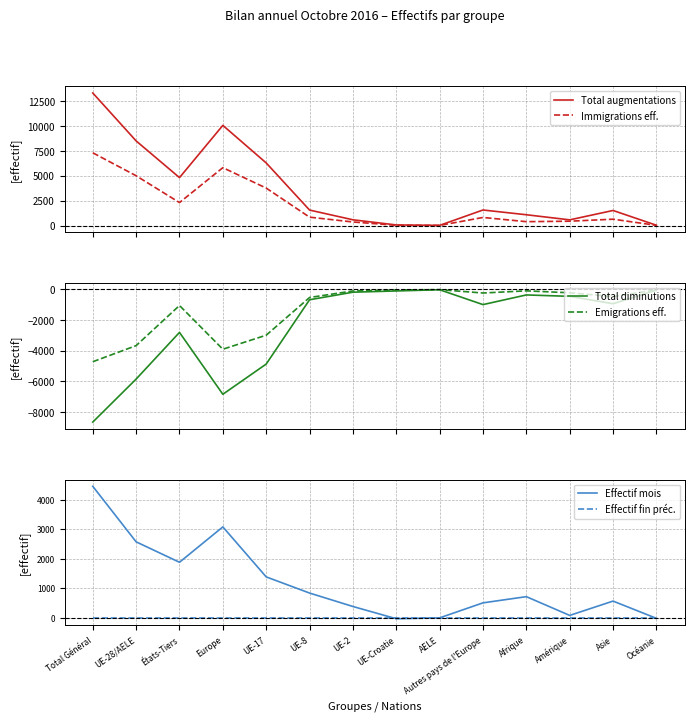

How many negative values does the Effectif mois series have?

3